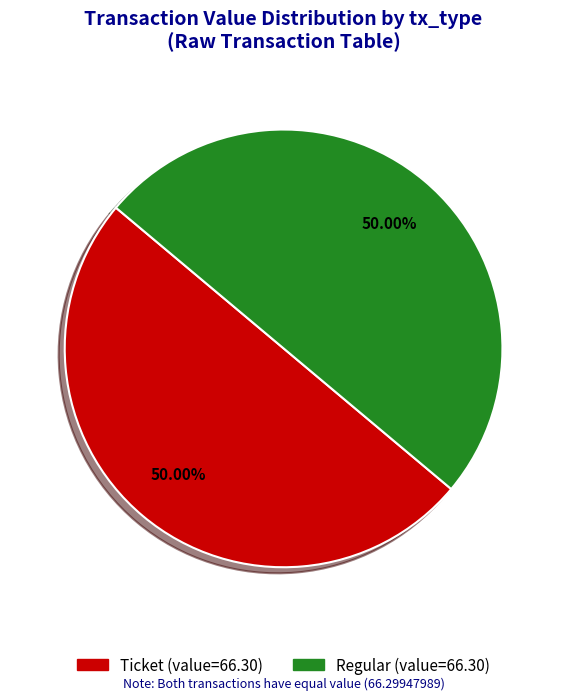

Rank the categories by value from lowest to highest.

Ticket (io_index=0), Regular (io_index=30)